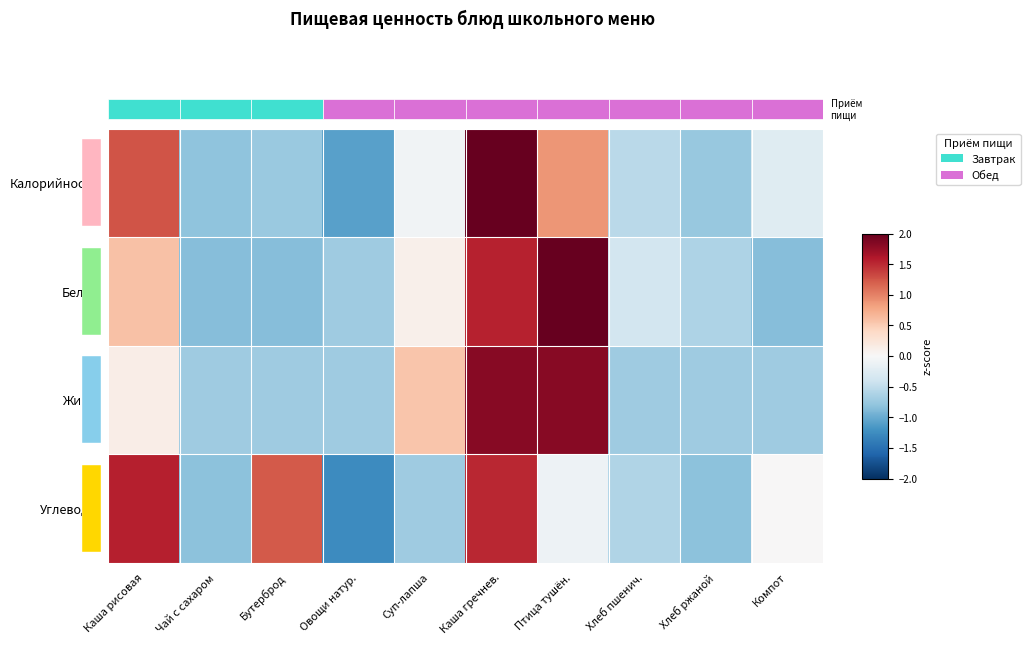

List the series in order of their peak value, lowest first.

Углеводы, Жиры, Белки, Калорийность